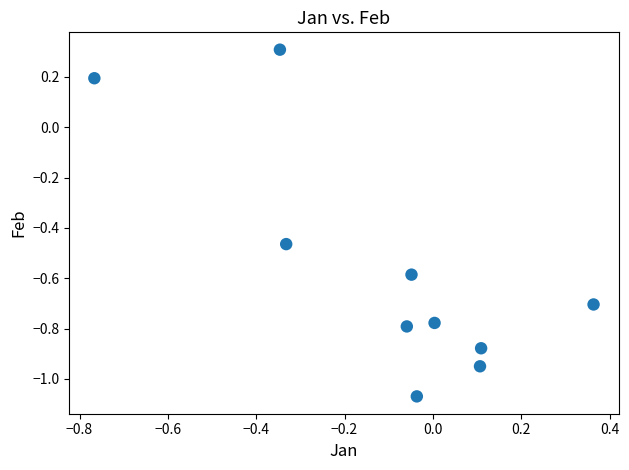

What is the average Y value?

-0.6